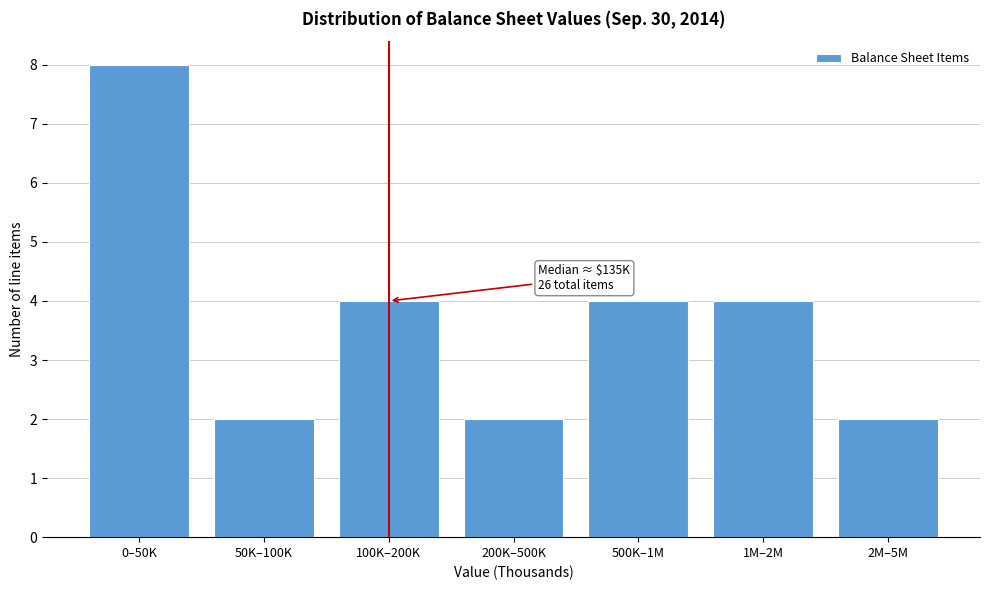

Reading right to left, transcribe all the data shown in this chart.

2	4	4	2	4	2	8